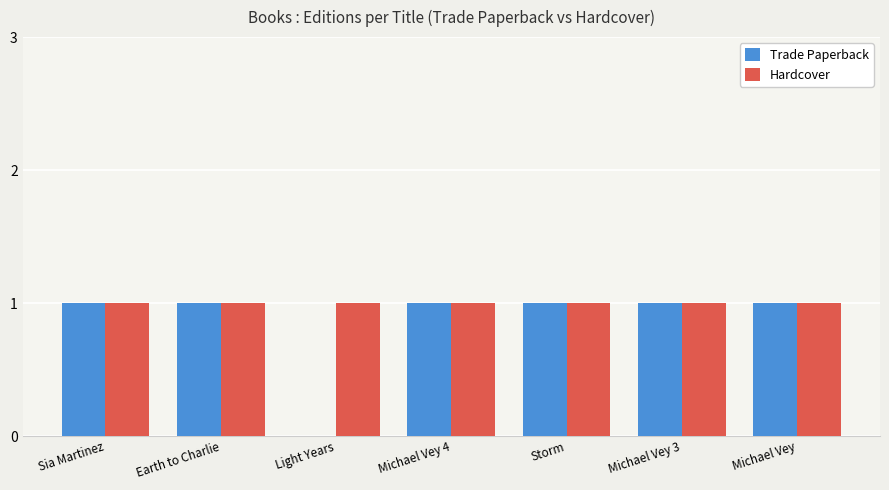

How many series are shown in this chart?

2